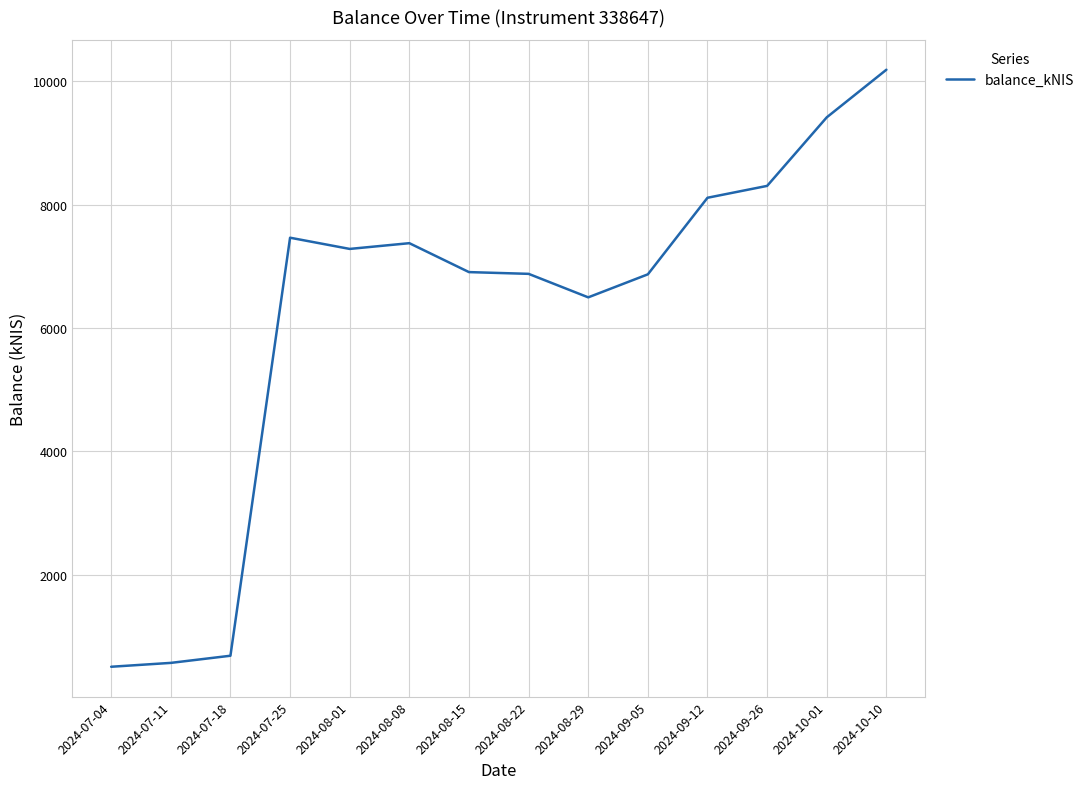

What is the greatest value displayed?

10184.9